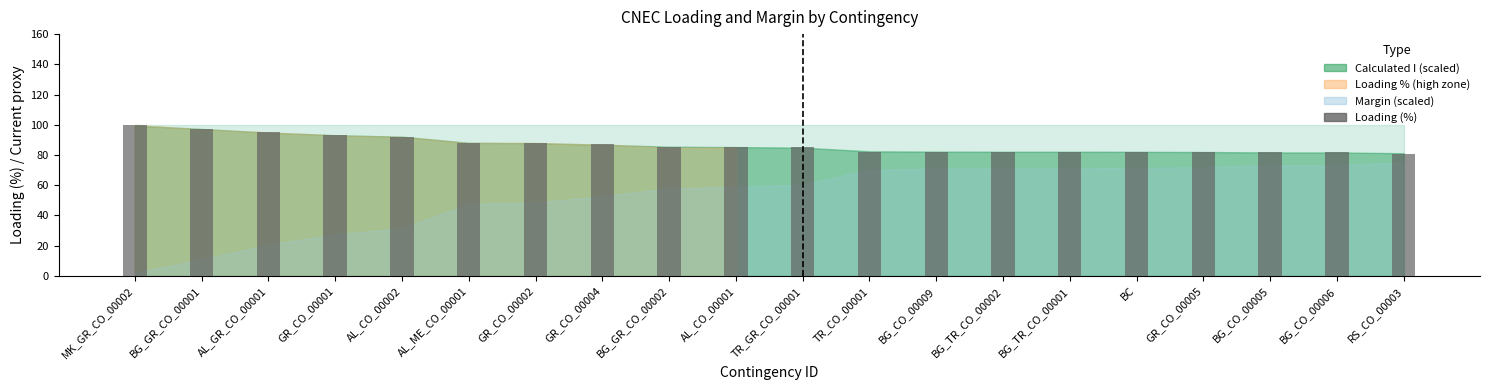

Where does the data first go above 85?

MK_GR_CO_00002